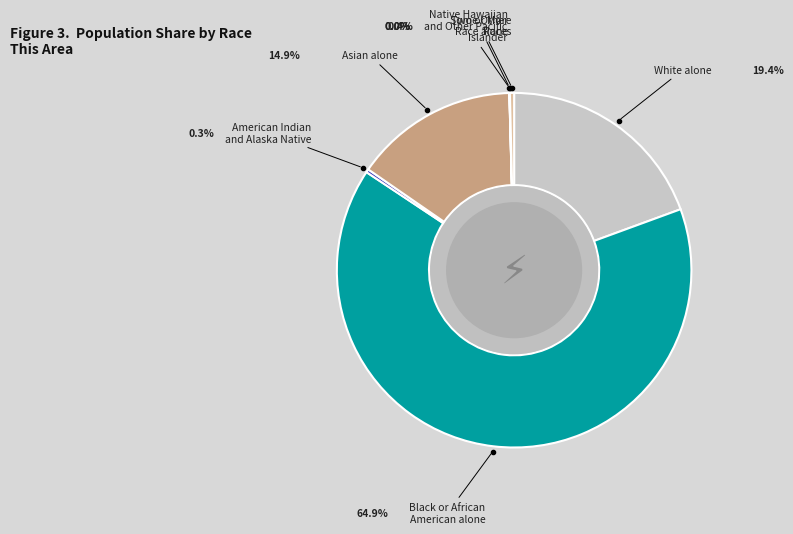

Combined, do Black or African American alone and Asian alone account for over 50%?

Yes